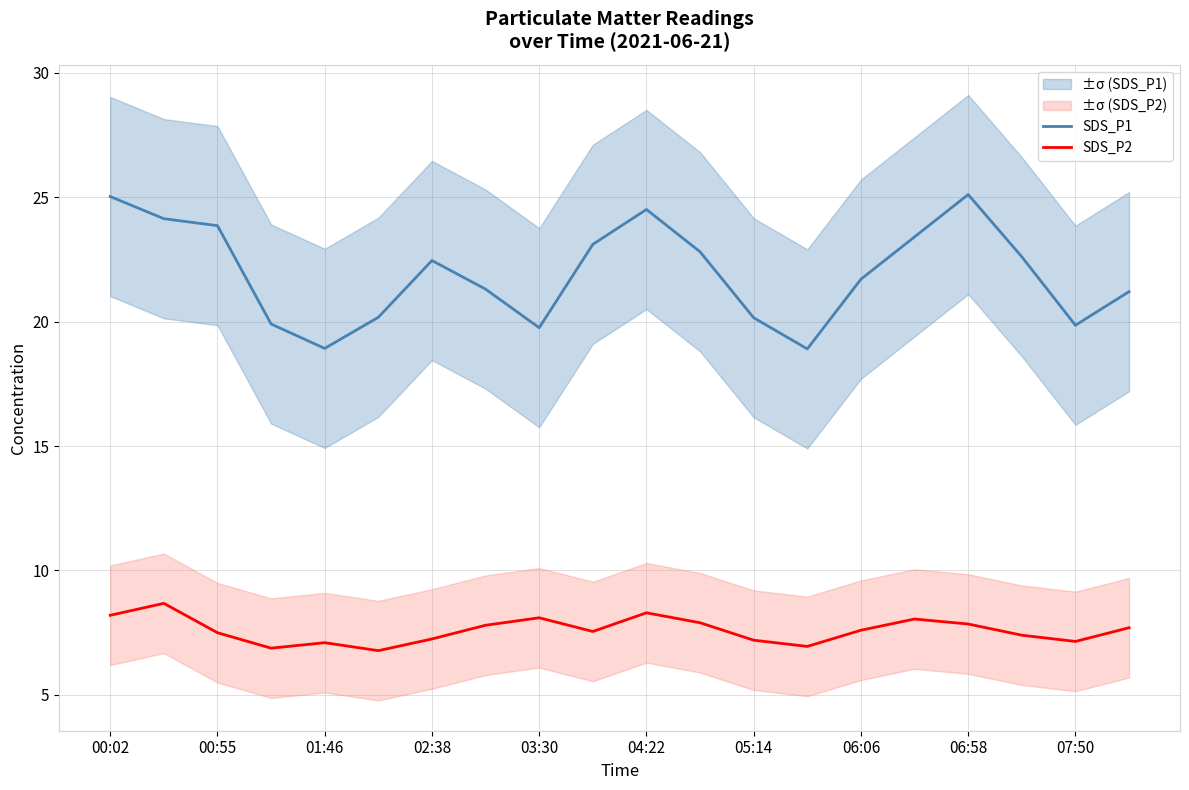

How many data points in SDS_P1 are less than 22?

10